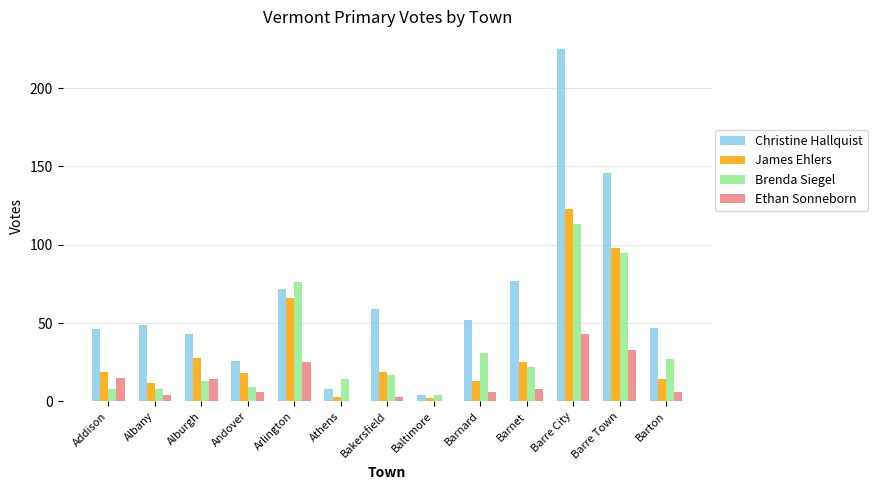

At which category is the sum across all series the highest?

Barre City